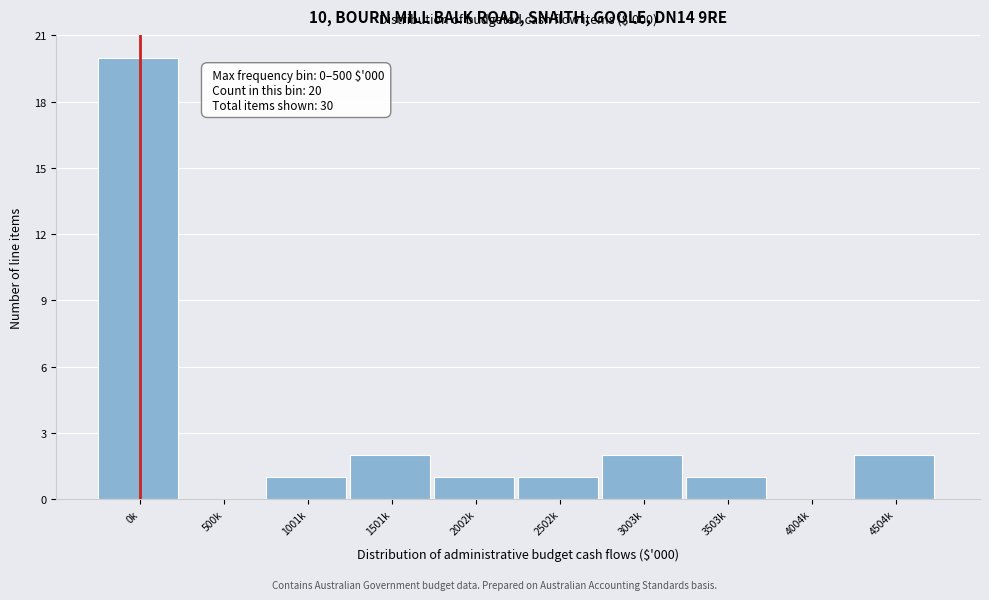

Reading left to right, list all the values displayed in this chart.

0k=20	500k=0	1001k=1	1501k=2	2002k=1	2502k=1	3003k=2	3503k=1	4004k=0	4504k=2